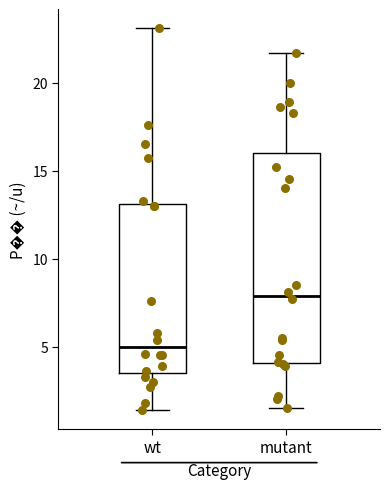

Which box has the highest median line?

mutant